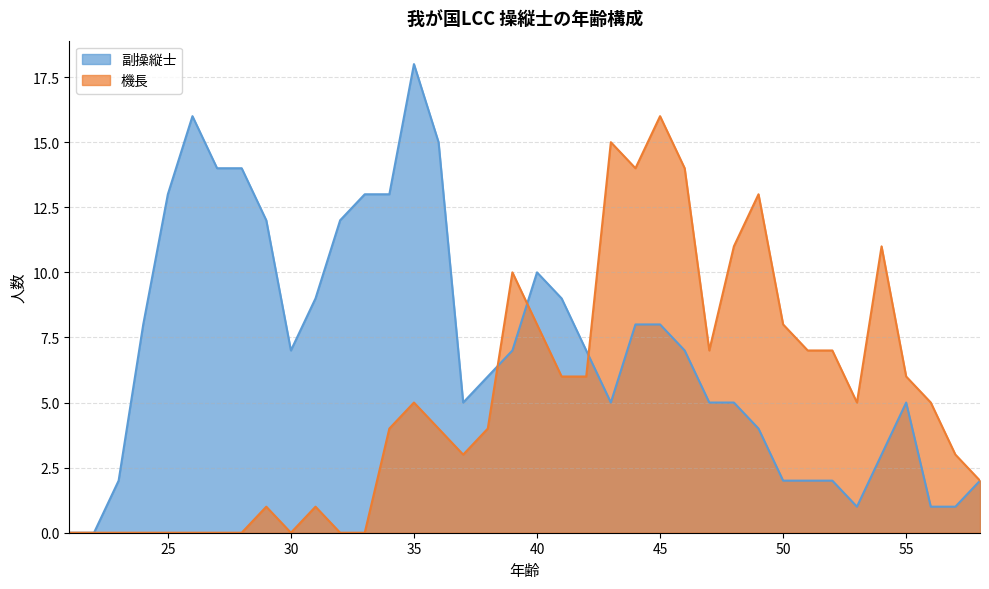

Between 51 and 40, which is larger?

40